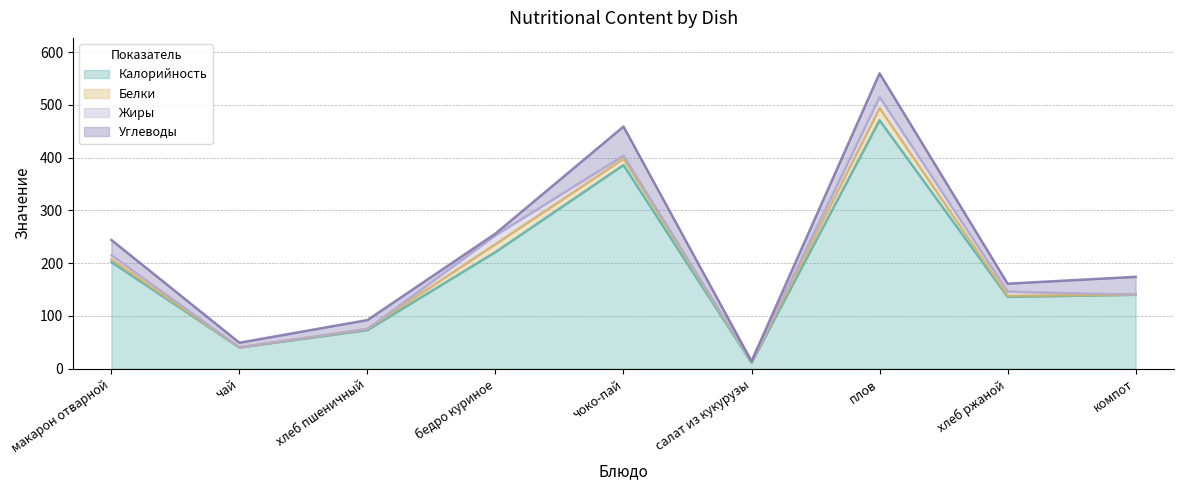

The Углеводы series shows 36 at чоко-пай. True or false?

False